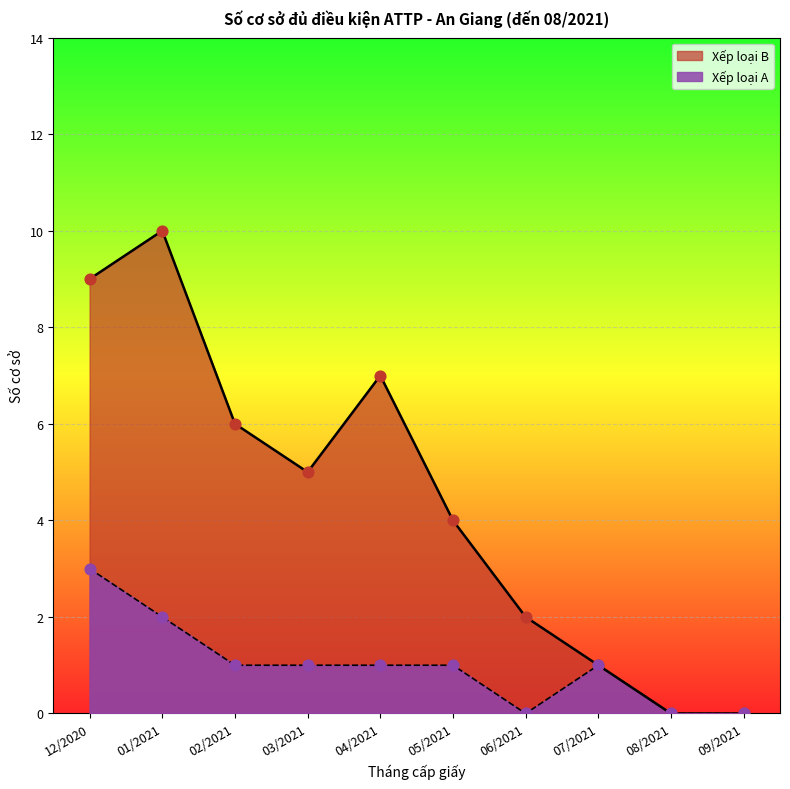

Which series has the largest total across all categories?

Xếp loại B